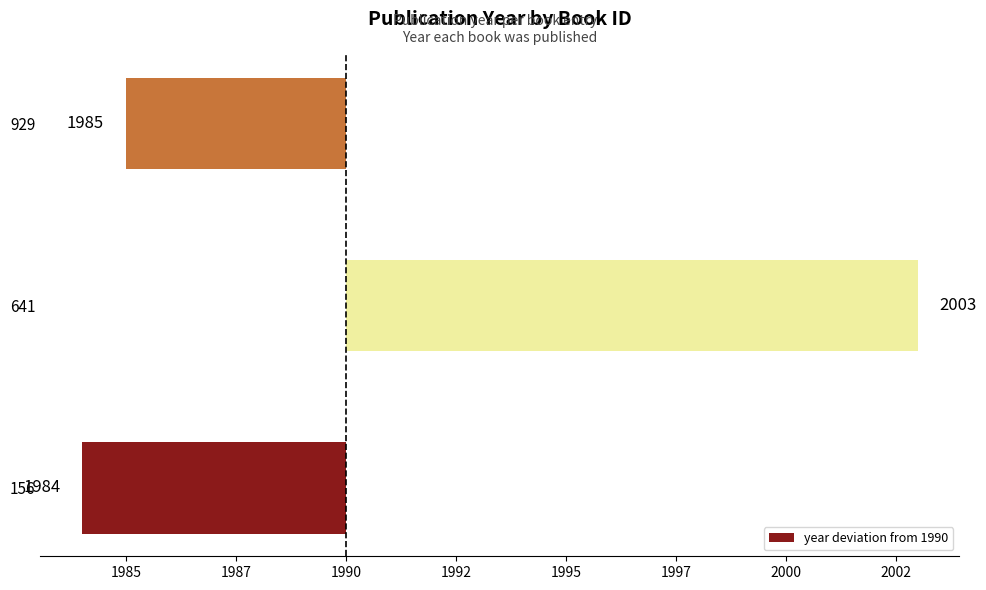

Does the chart contain any negative values?

Yes